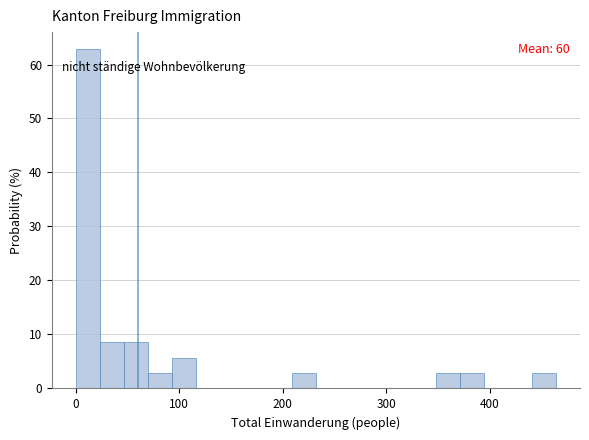

Around what value on the x-axis is the tallest bar? Give the approximate position of its centre, as read against the axis.

10